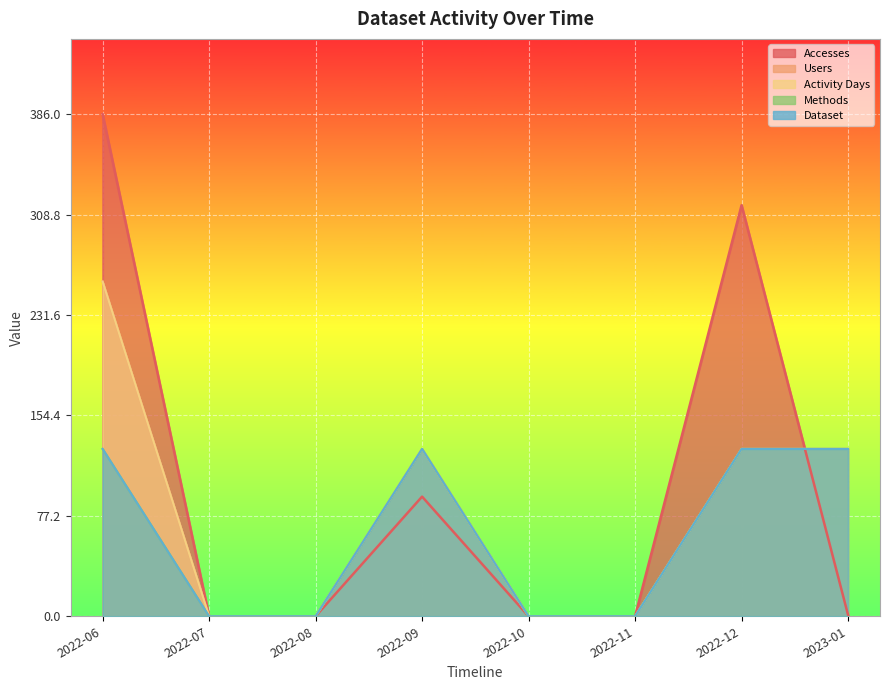

Reading left to right, transcribe all the data shown in this chart.

Accesses: 386.0	0.0	0.0	92.0	0.0	0.0	316.0	1.0
Users: 257.3	0.0	0.0	128.7	0.0	0.0	128.7	128.7
Activity Days: 257.3	0.0	0.0	128.7	0.0	0.0	128.7	128.7
Methods: 128.7	0.0	0.0	128.7	0.0	0.0	128.7	128.7
Dataset: 128.7	0.0	0.0	128.7	0.0	0.0	128.7	128.7